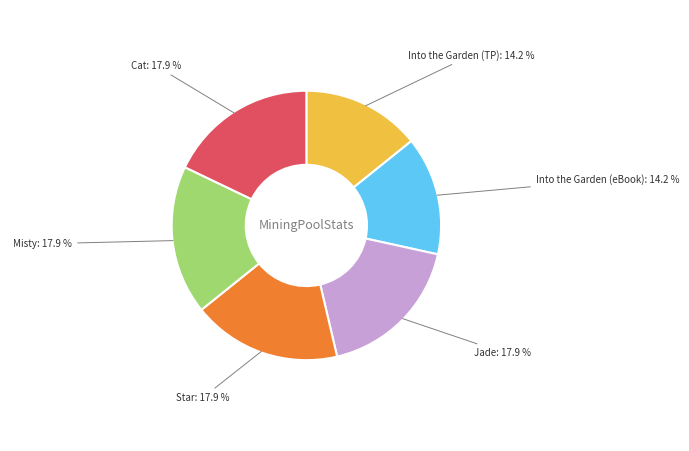

Does any single category account for the majority?

No